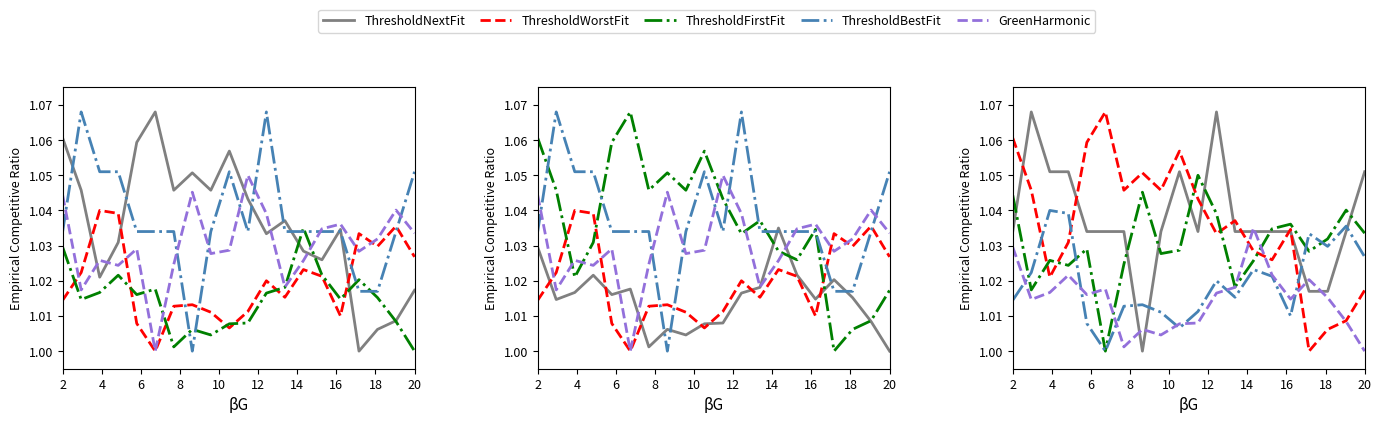

True or false: ThresholdWorstFit and GreenHarmonic intersect in this chart.

True